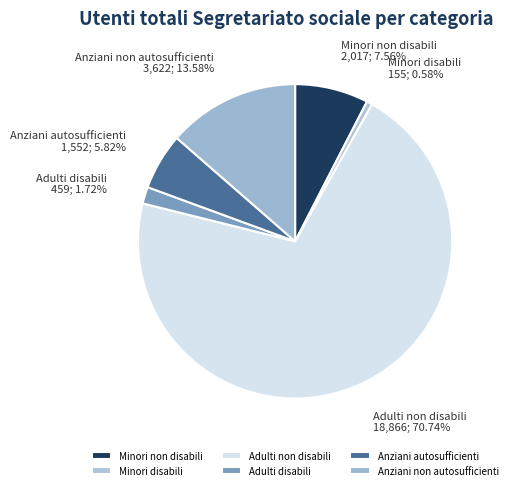

How many segments does this pie chart have?

6